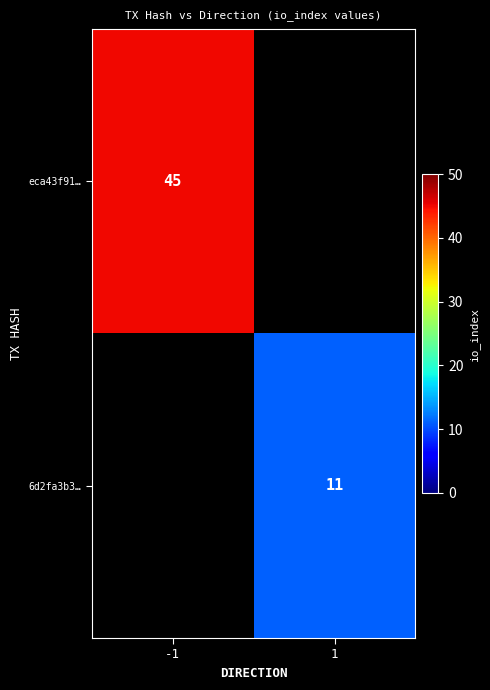

The 6d2fa3b3… series shows 11 at 1. True or false?

True